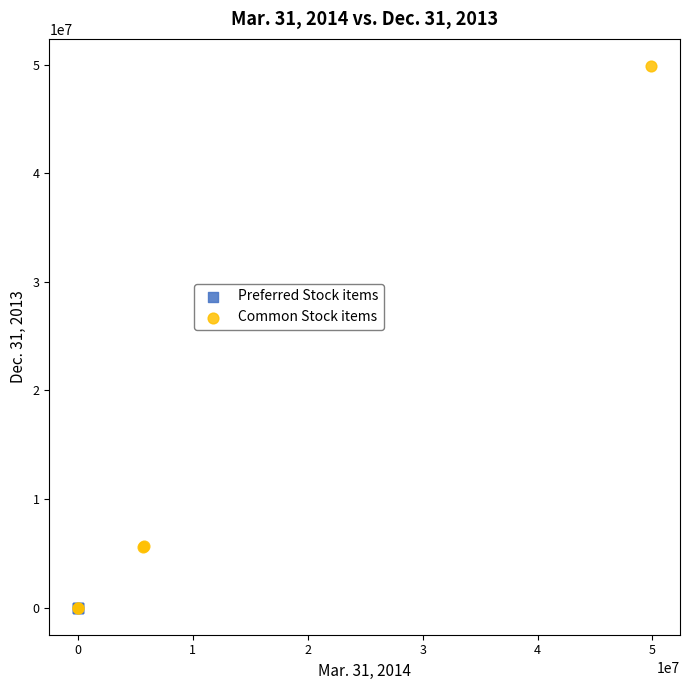

What are all the series names shown in the legend?

Preferred Stock items, Common Stock items